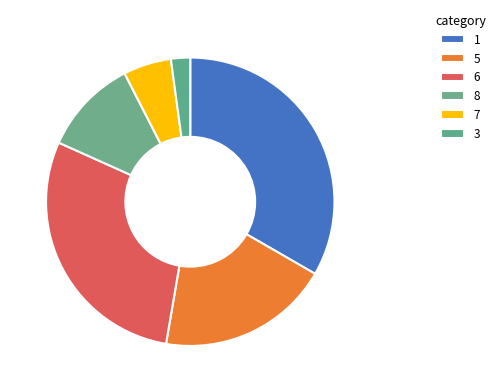

Which slice is the largest?

1